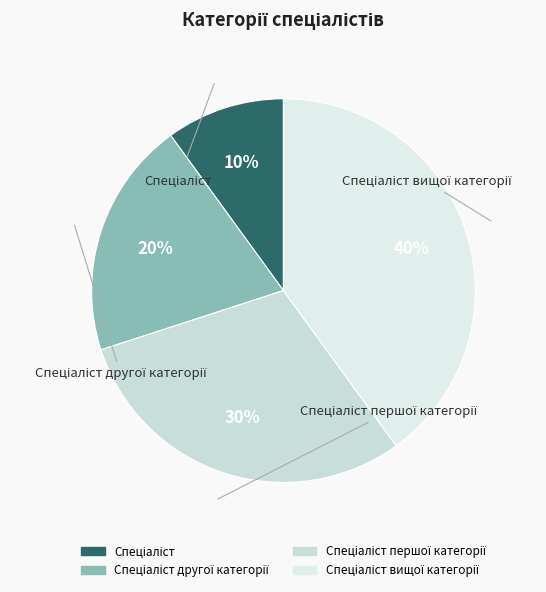

Which slice is the smallest?

Спеціаліст